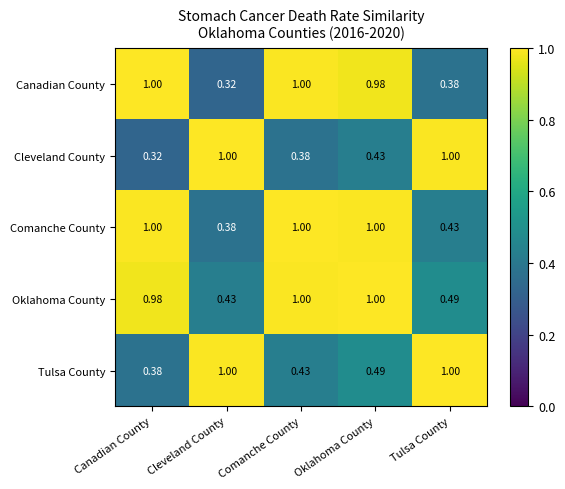

Which series has the largest total across all categories?

Oklahoma County